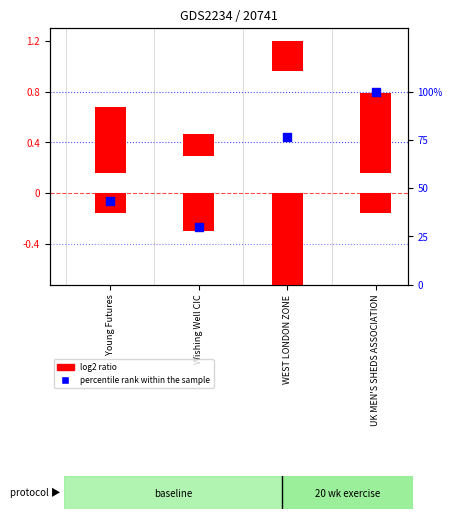

At how many categories does at least one series exceed 29?

4